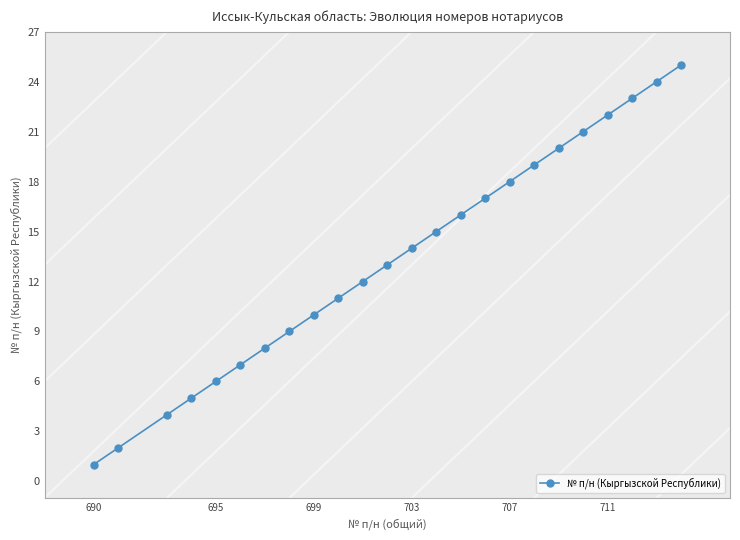

What is the highest value of the № п/н (Кыргызской Республики) series?

25